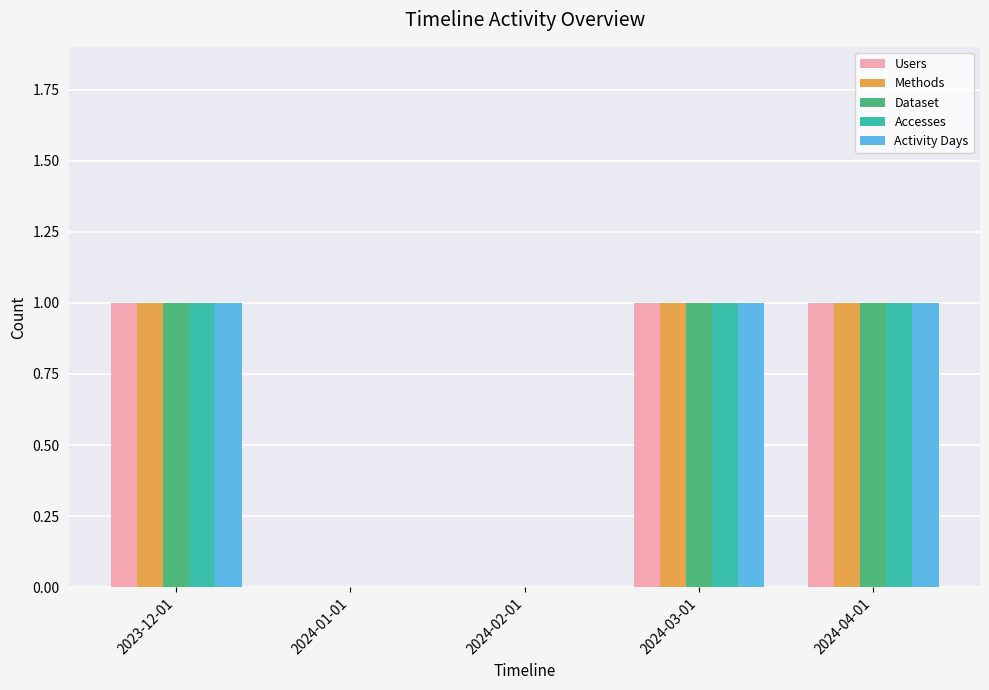

What is the sum of all Dataset values?

3